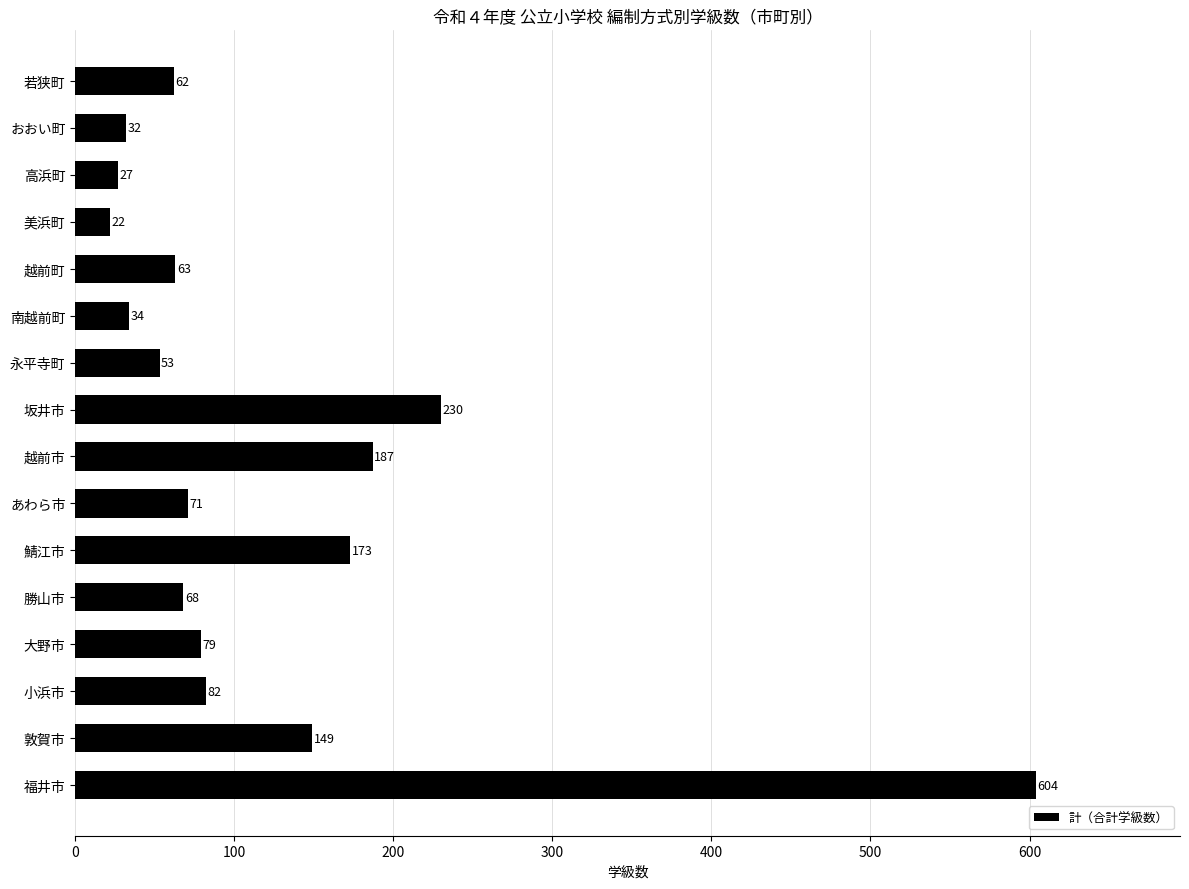

Rank the categories by value from highest to lowest.

福井市, 坂井市, 越前市, 鯖江市, 敦賀市, 小浜市, 大野市, あわら市, 勝山市, 越前町, 若狭町, 永平寺町, 南越前町, おおい町, 高浜町, 美浜町